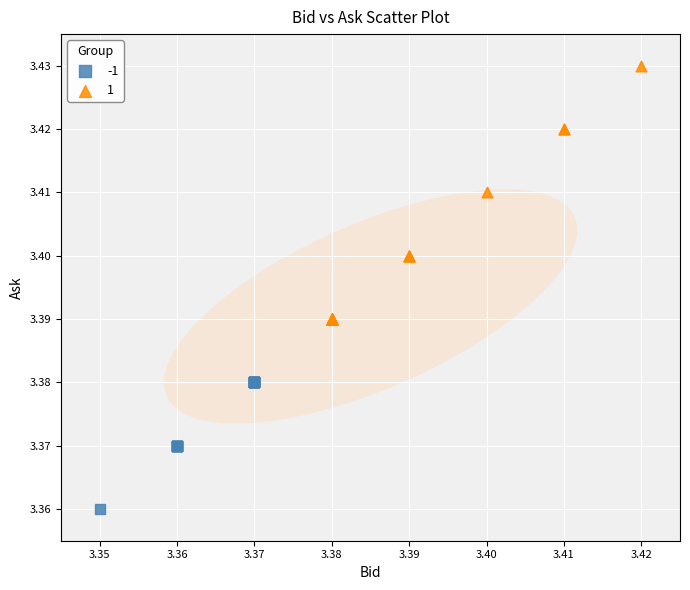

Which series has the largest Y range (max minus min)?

1